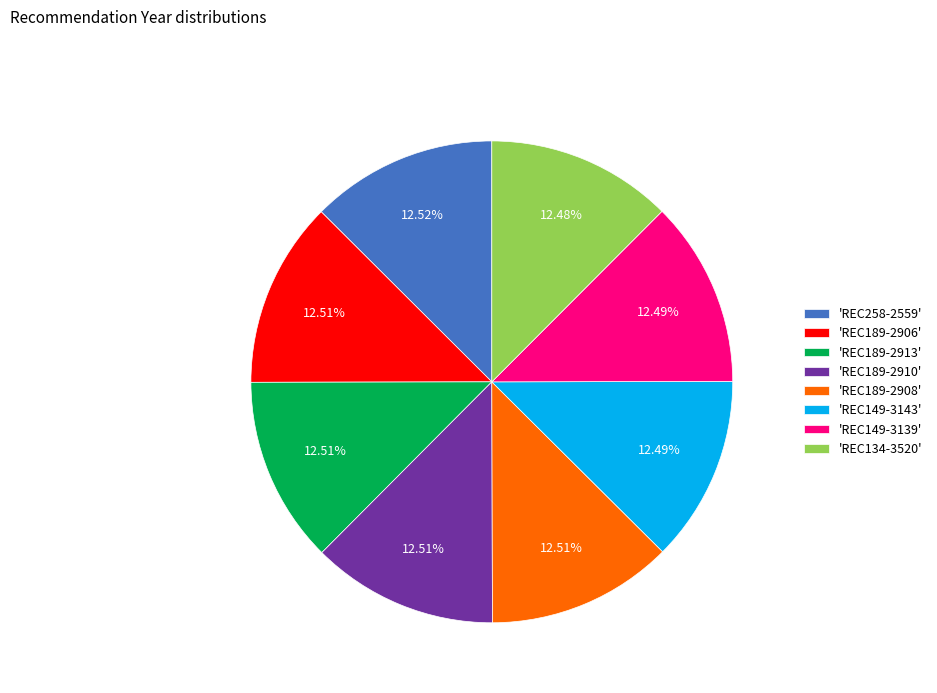

To the nearest percent, what is the average slice percentage?

12%